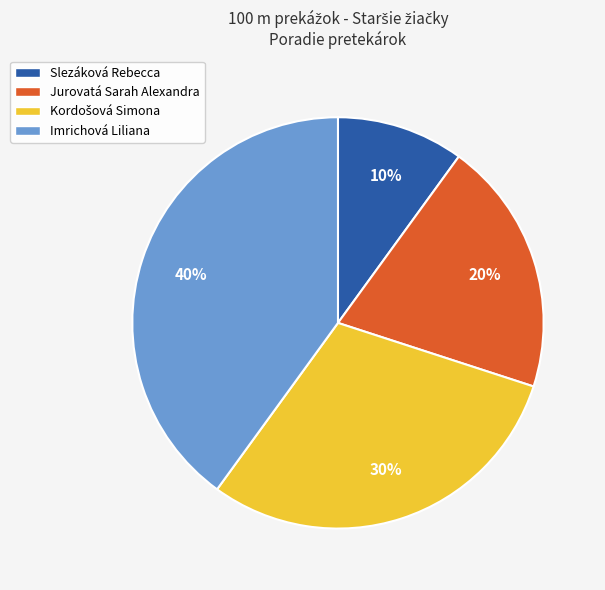

To the nearest percent, what portion does Jurovatá Sarah Alexandra represent?

20%